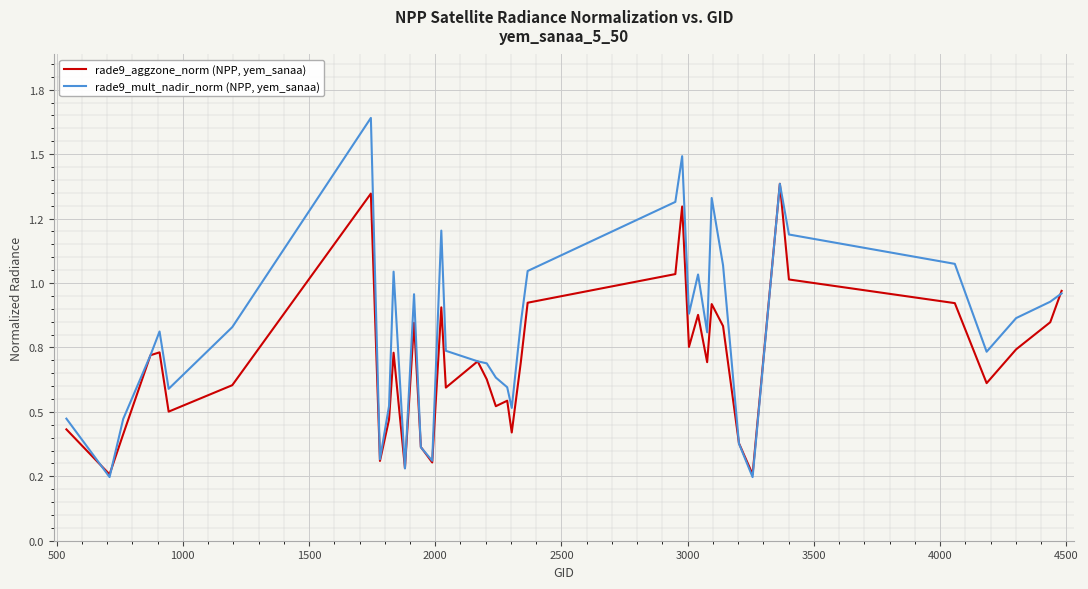

What are all the series names shown in the legend?

rade9_aggzone_norm (NPP, yem_sanaa), rade9_mult_nadir_norm (NPP, yem_sanaa)